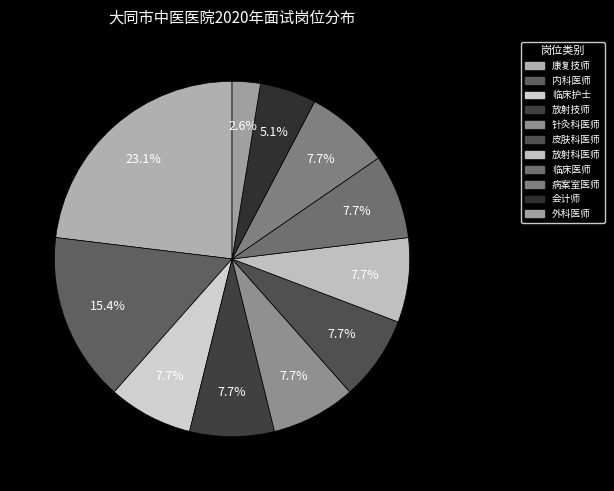

Combined, what portion of the pie is 病案室医师 and 放射技师?

15.4%